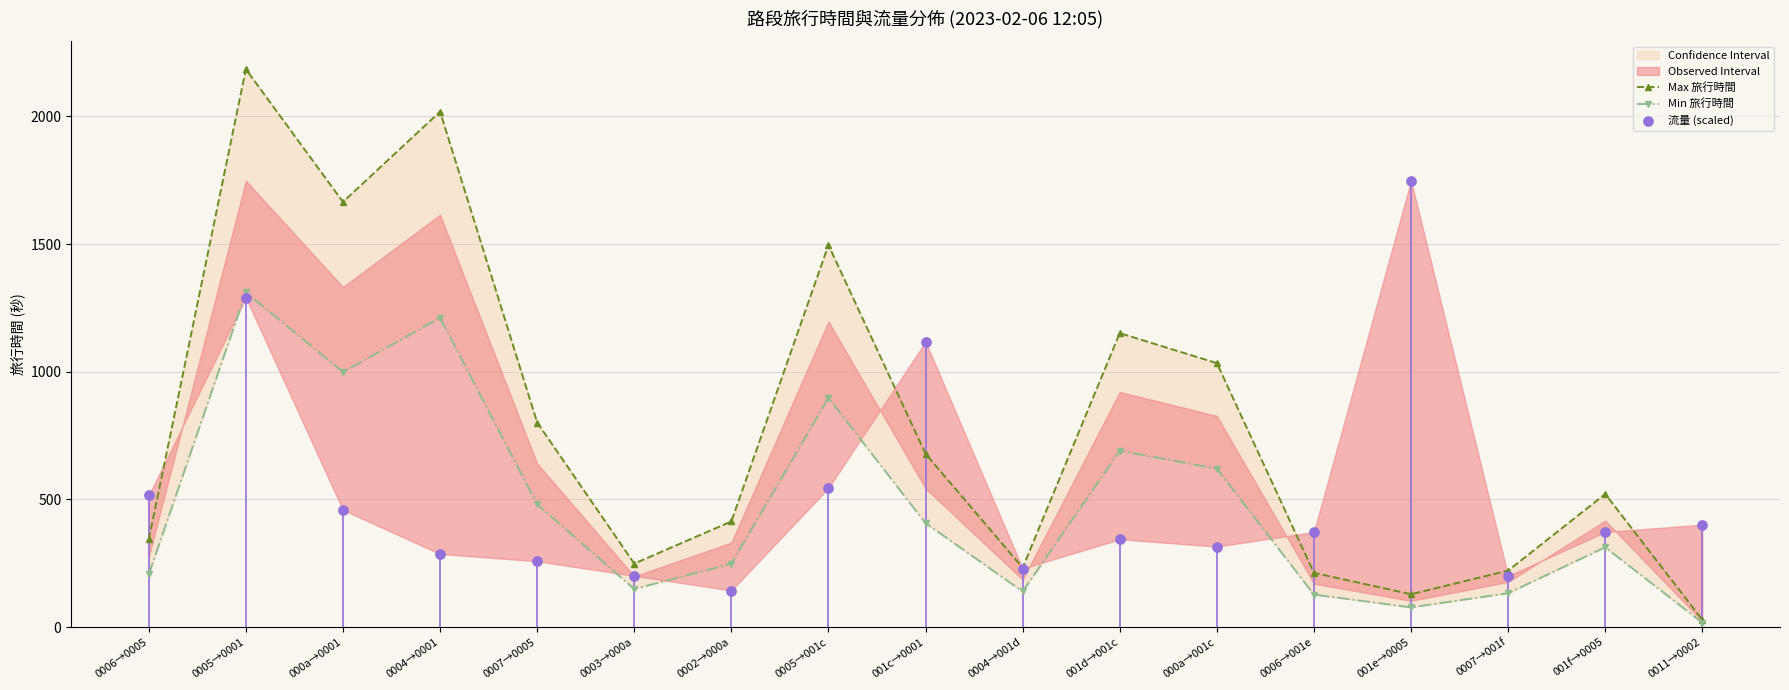

At which category is the sum across all series the highest?

0005→0001